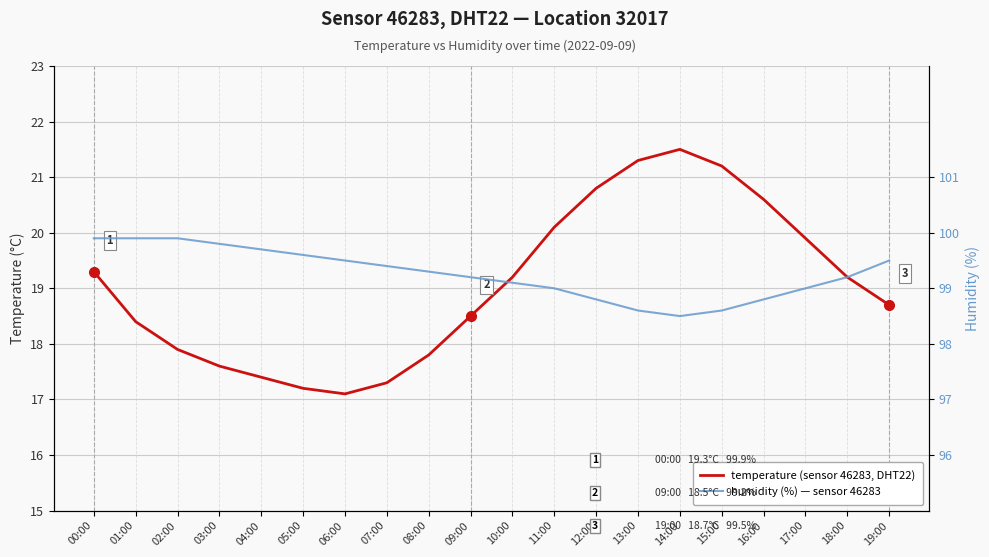

In humidity (%) — sensor 46283, how many points are lower than both neighbors (excluding endpoints)?

1